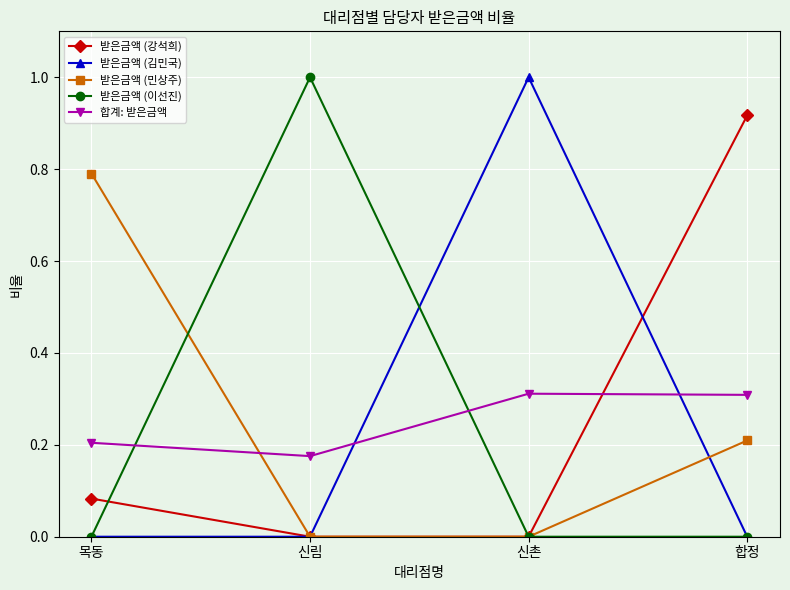

What position from the right is 합정?

1